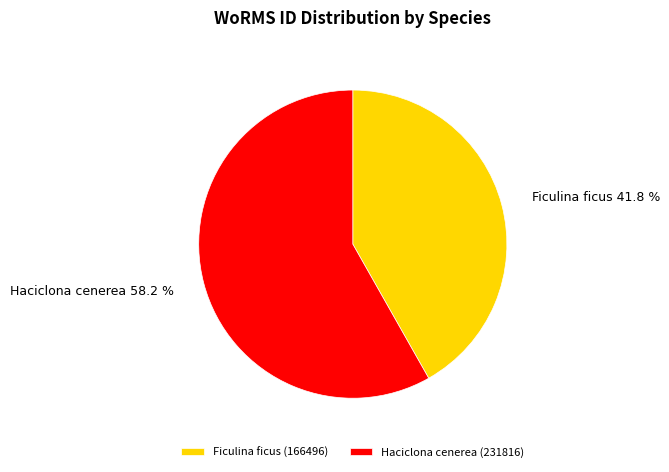

How many slices are in this pie chart?

2